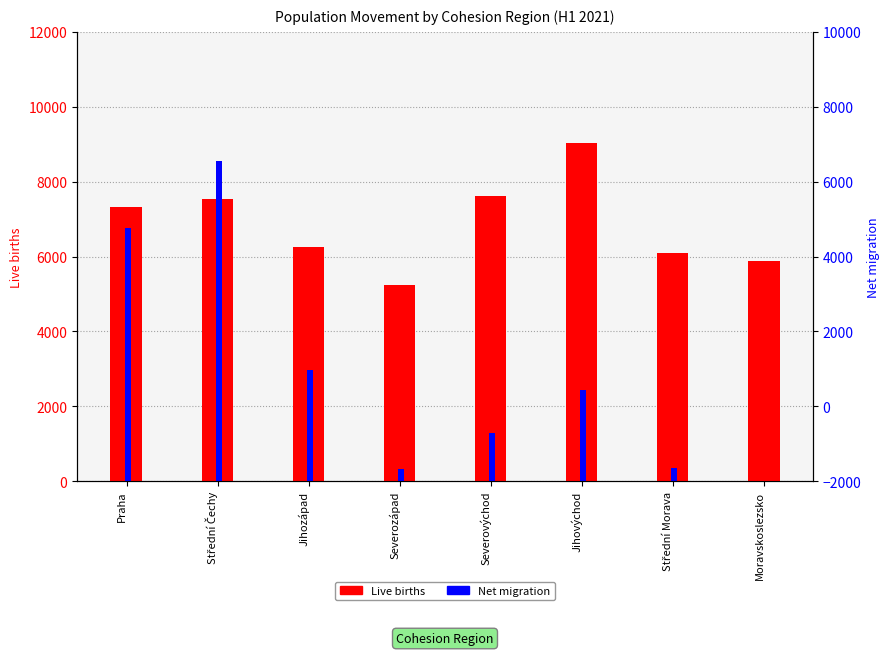

What position from the right is Severozápad?

5